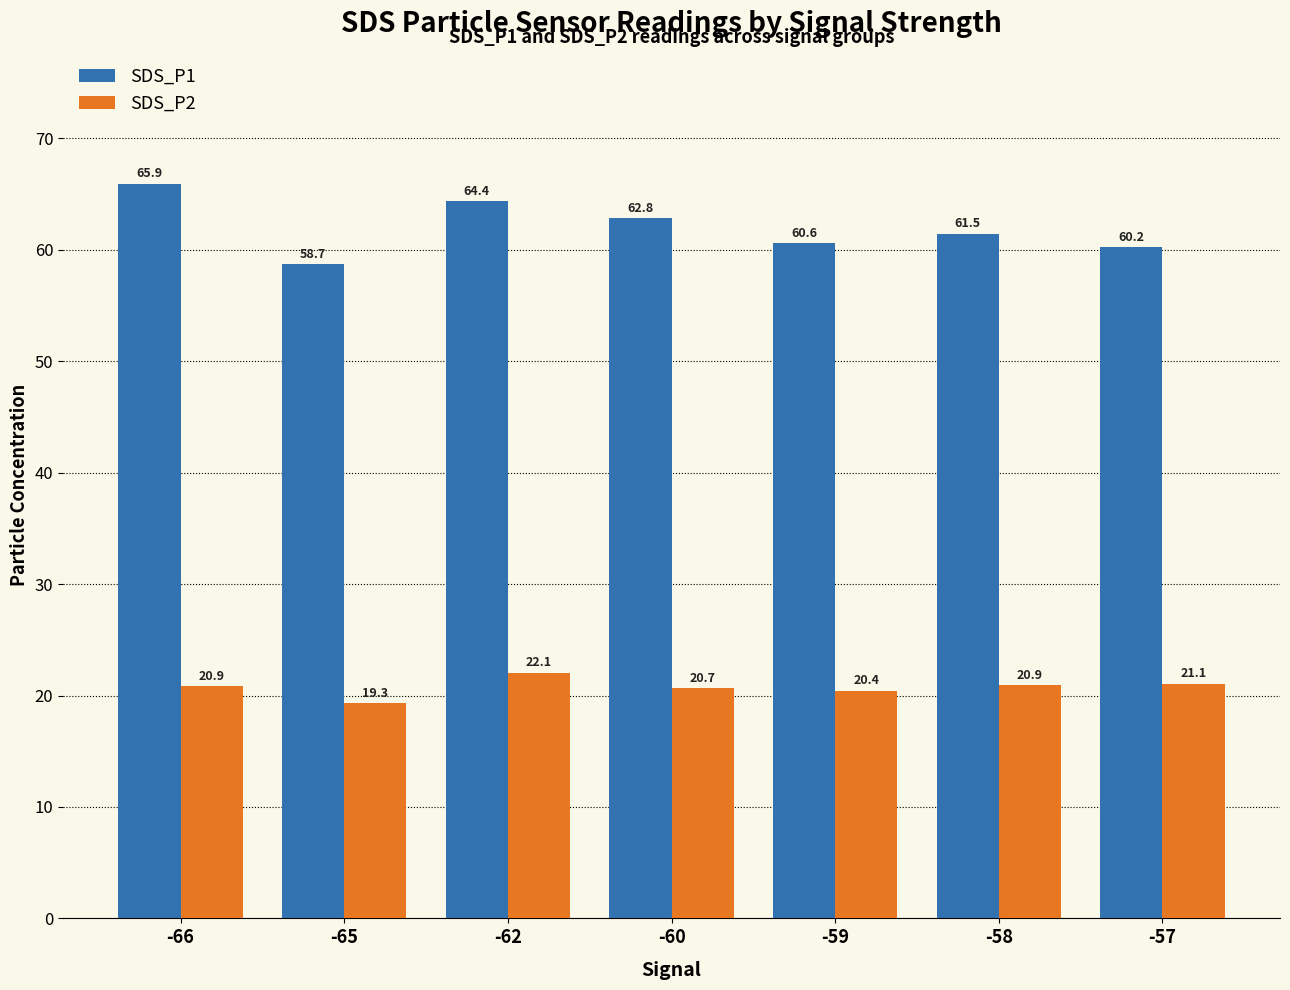

What are all the series names shown in the legend?

SDS_P1, SDS_P2